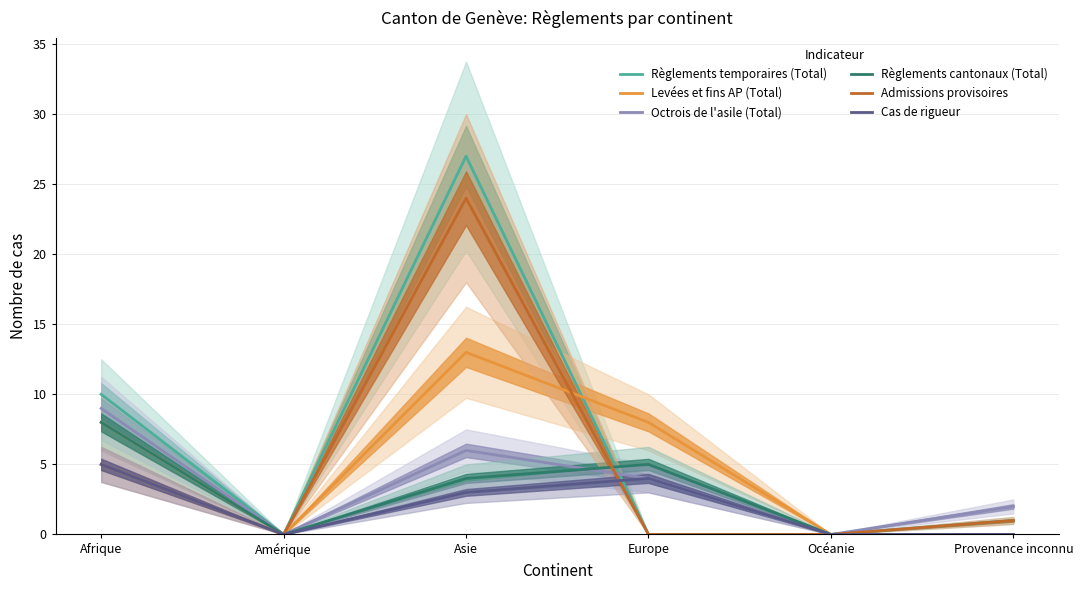

Reading left to right, extract all data points from this chart.

Règlements temporaires (Total): Afrique=10	Amérique=0	Asie=27	Europe=0	Océanie=0	Provenance inconnu=1
Levées et fins AP (Total): Afrique=8	Amérique=0	Asie=13	Europe=8	Océanie=0	Provenance inconnu=0
Octrois de l'asile (Total): Afrique=9	Amérique=0	Asie=6	Europe=4	Océanie=0	Provenance inconnu=2
Règlements cantonaux (Total): Afrique=8	Amérique=0	Asie=4	Europe=5	Océanie=0	Provenance inconnu=0
Admissions provisoires: Afrique=5	Amérique=0	Asie=24	Europe=0	Océanie=0	Provenance inconnu=1
Cas de rigueur: Afrique=5	Amérique=0	Asie=3	Europe=4	Océanie=0	Provenance inconnu=0